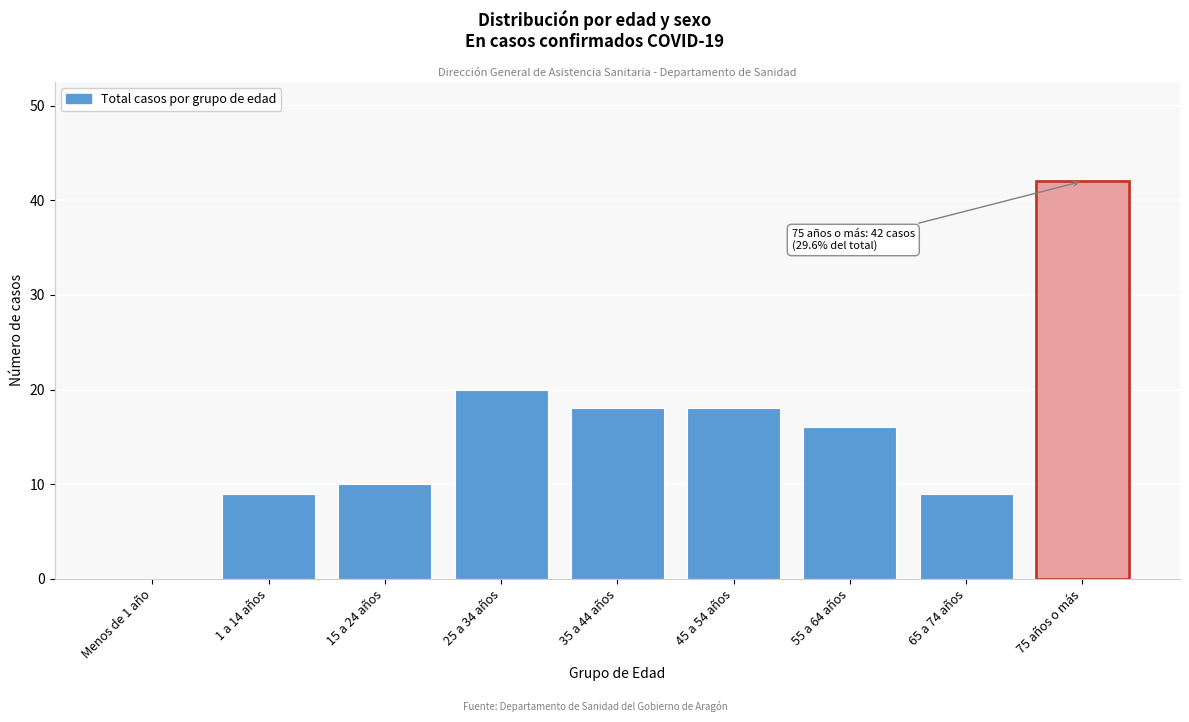

Reading right to left, transcribe all the data shown in this chart.

75 años o más=42	65 a 74 años=9	55 a 64 años=16	45 a 54 años=18	35 a 44 años=18	25 a 34 años=20	15 a 24 años=10	1 a 14 años=9	Menos de 1 año=0